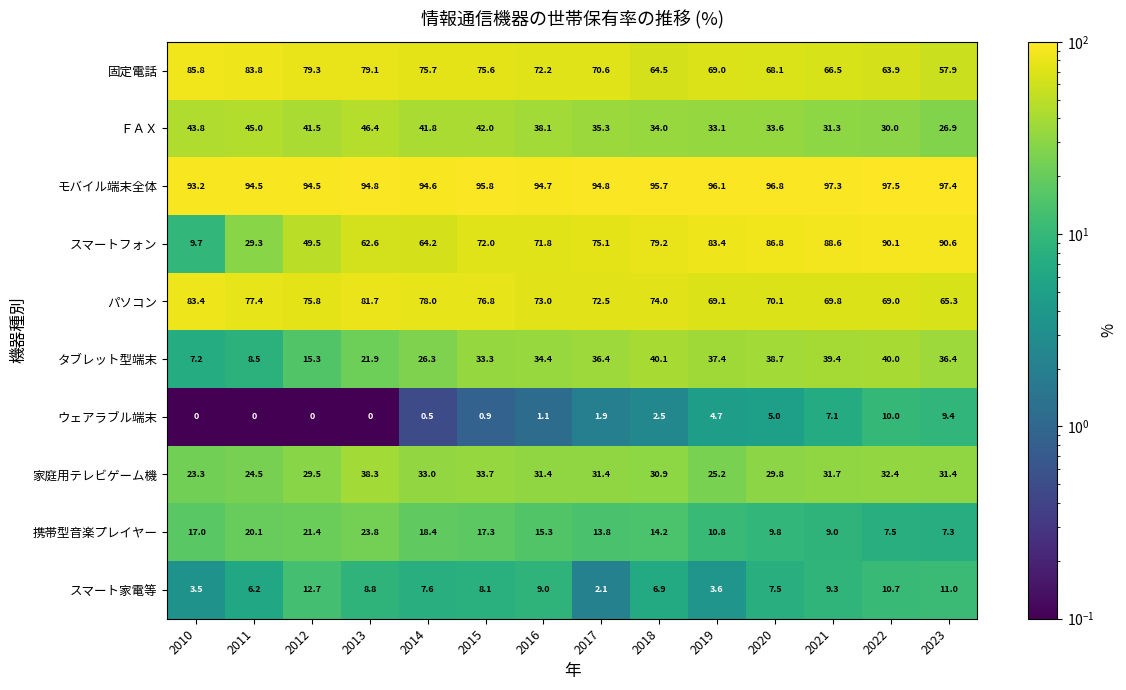

What is the sum of all モバイル端末全体 values?

1337.7